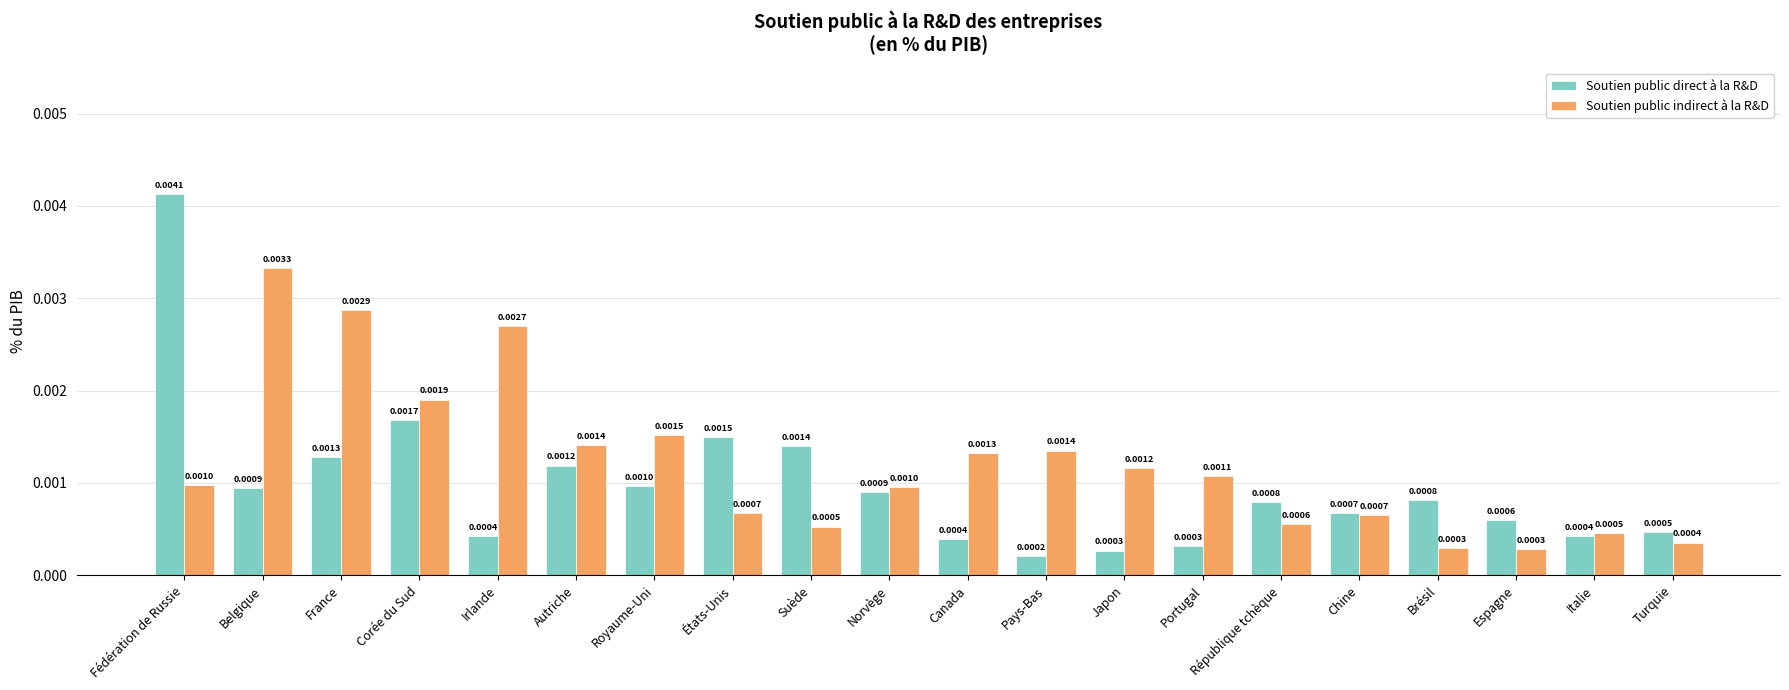

Rank the series at Irlande from highest to lowest value.

Soutien public indirect à la R&D, Soutien public direct à la R&D